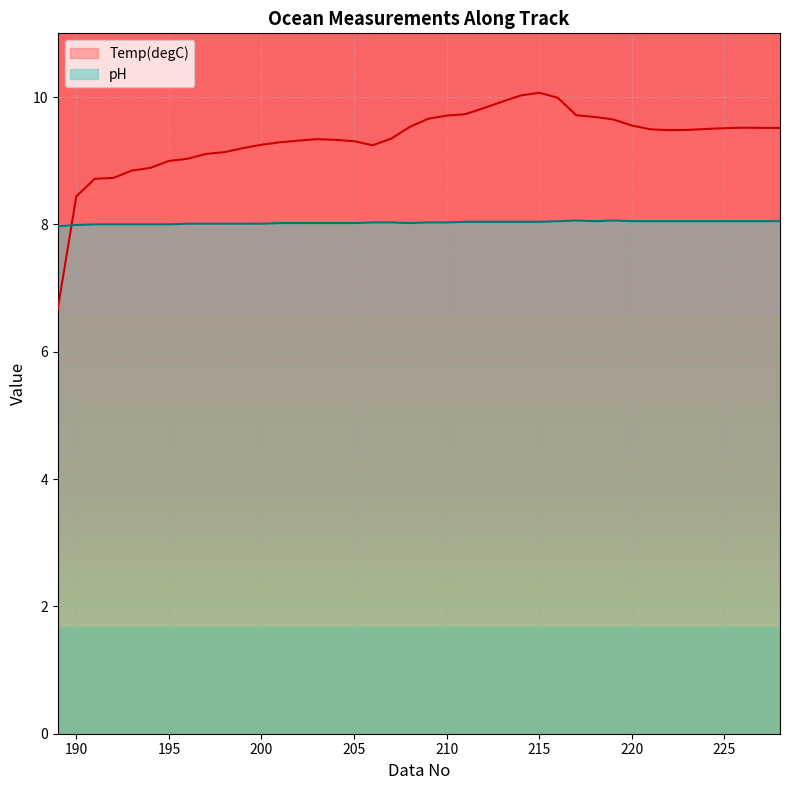

Count the number of categories in the chart.

40